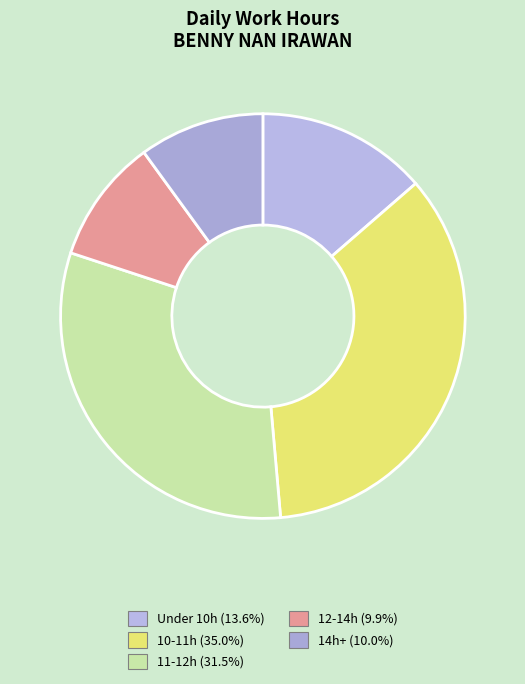

How many slices are in this pie chart?

5